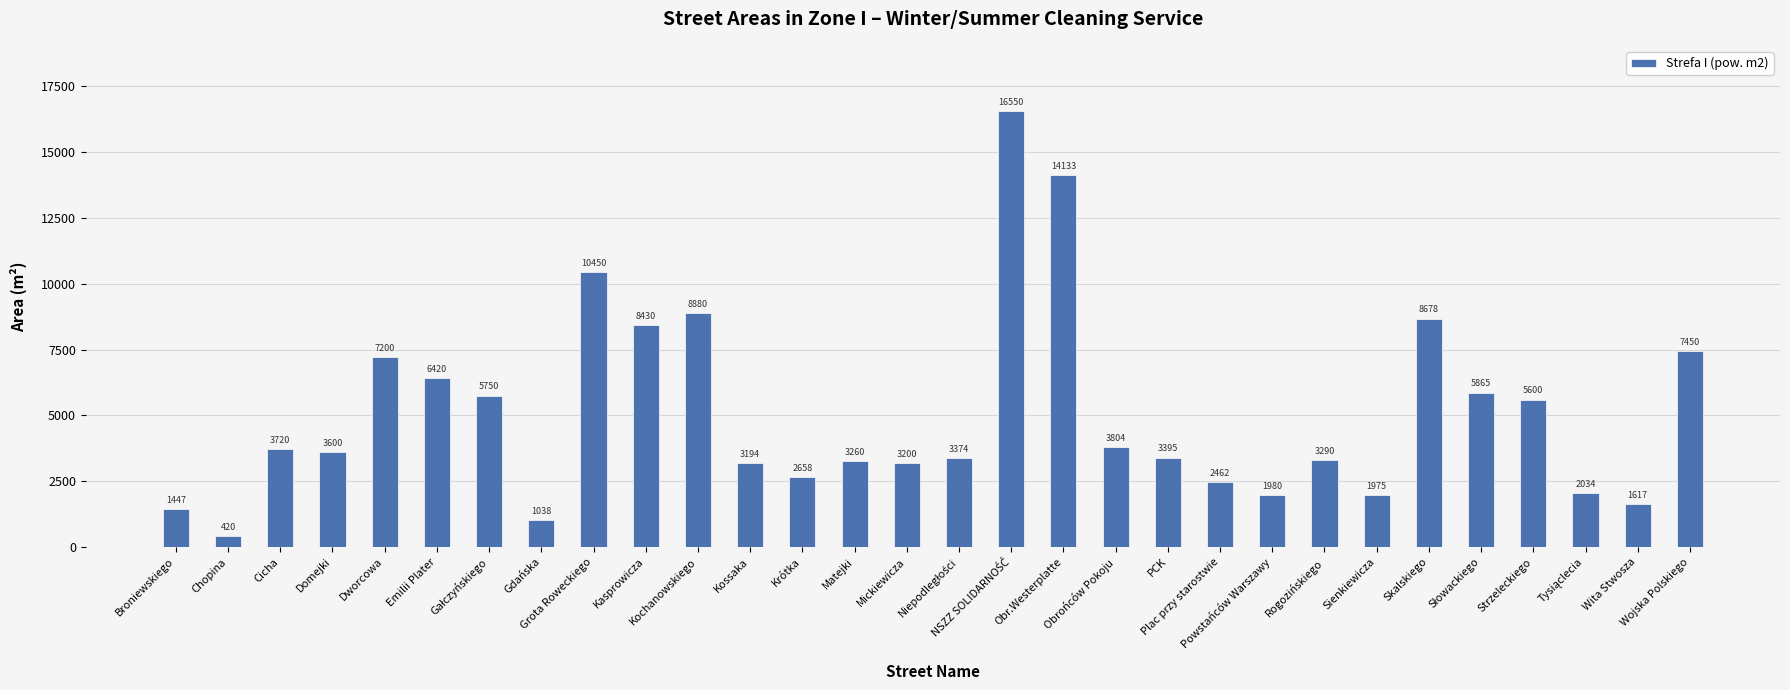

What is the difference between the second highest and minimum values?

13713